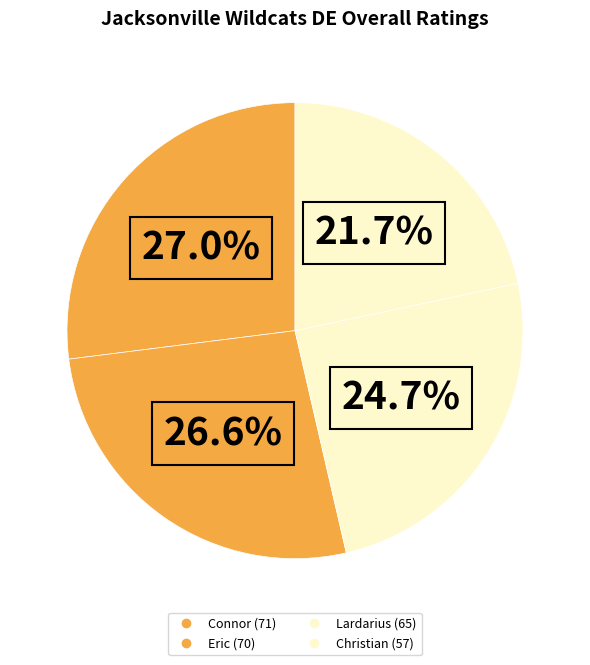

How many segments does this pie chart have?

4